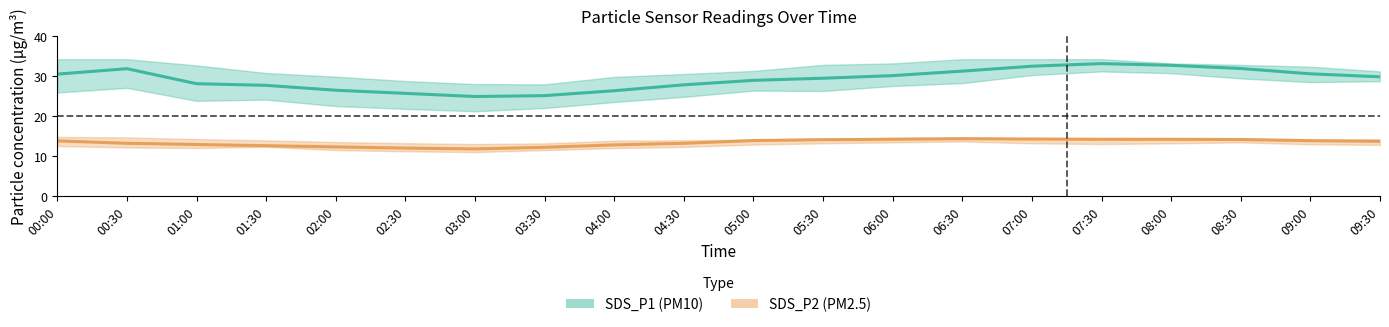

The SDS_P1_upper series shows 54.0 at 07:30. True or false?

False